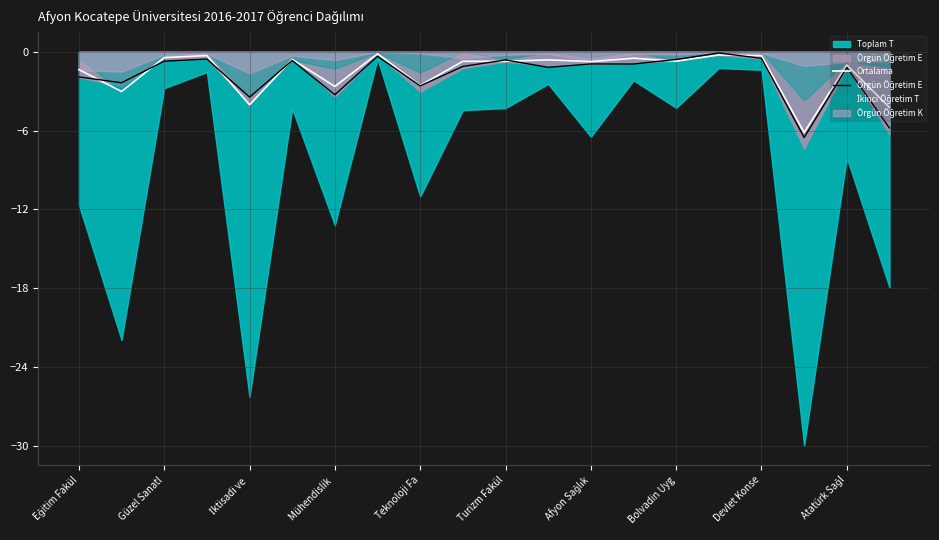

Between Eğitim Fakül and Turizm Fakül, which is larger?

Turizm Fakül